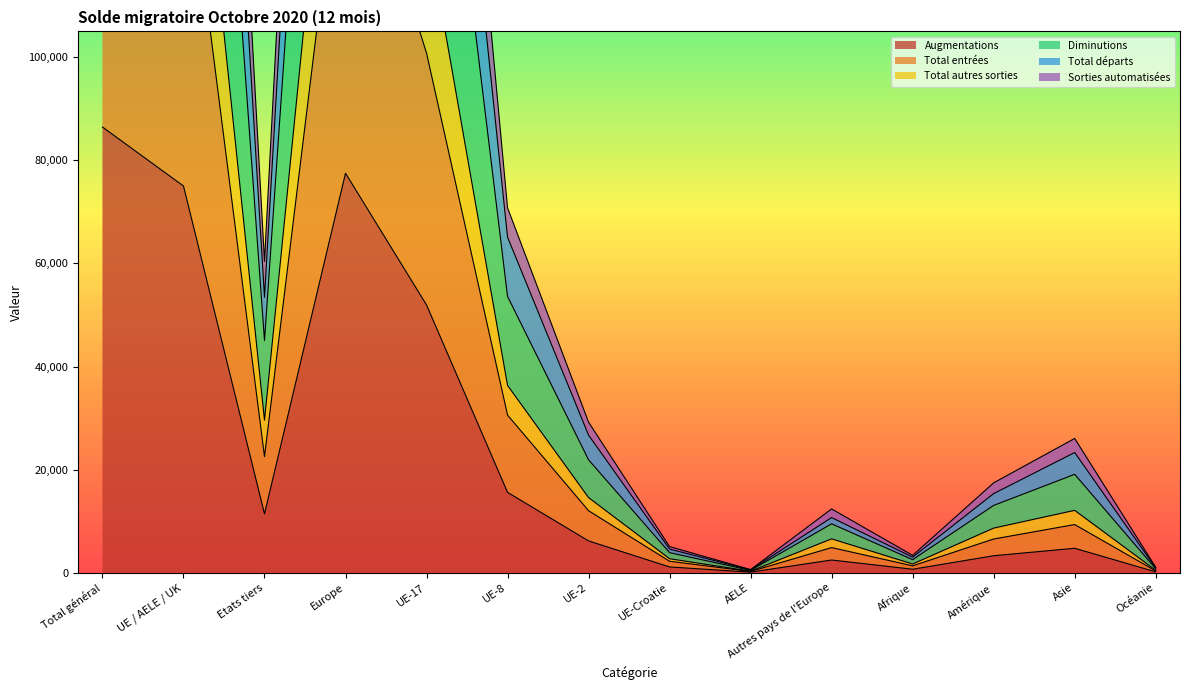

What is the difference between the second highest and second lowest values in the Diminutions series?

322375